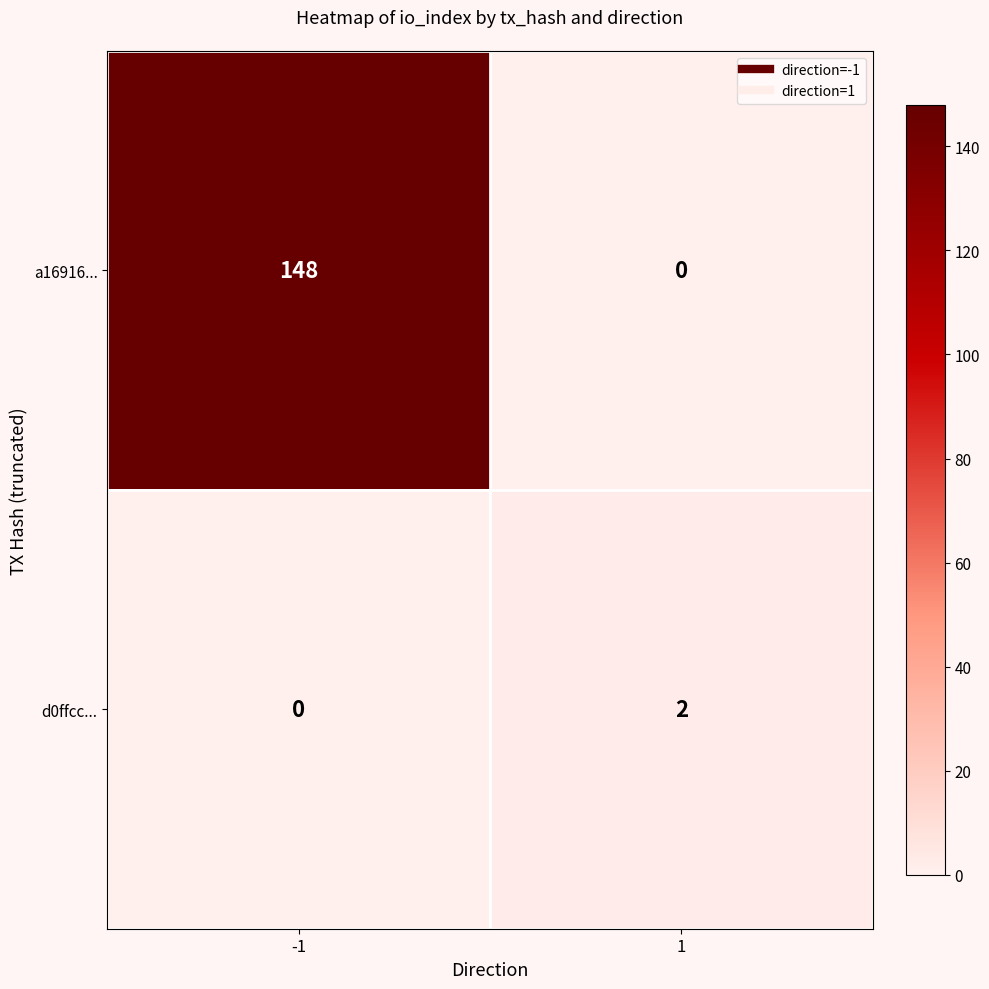

The d0ffcc... series shows 0 at -1. True or false?

True